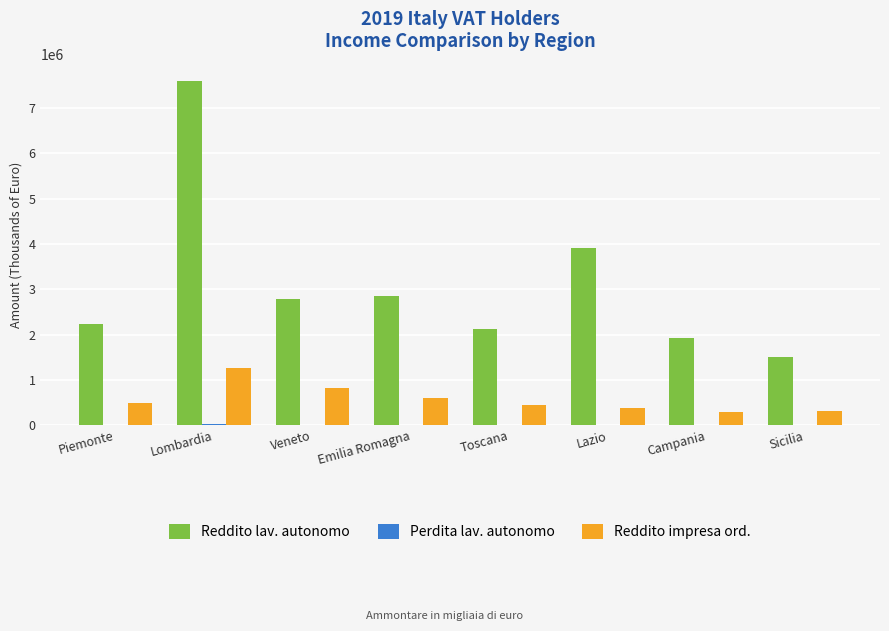

Between Piemonte and Sicilia, which series saw the biggest shift?

Reddito lav. autonomo